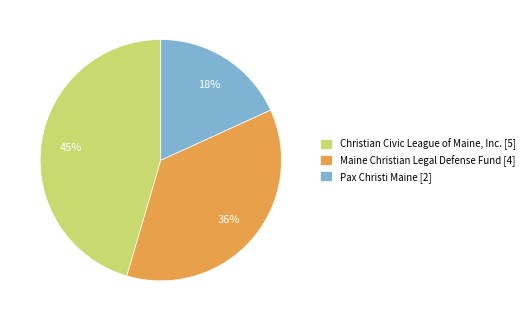

Combined, do Christian Civic League of Maine, Inc. [5] and Maine Christian Legal Defense Fund [4] account for over 50%?

Yes